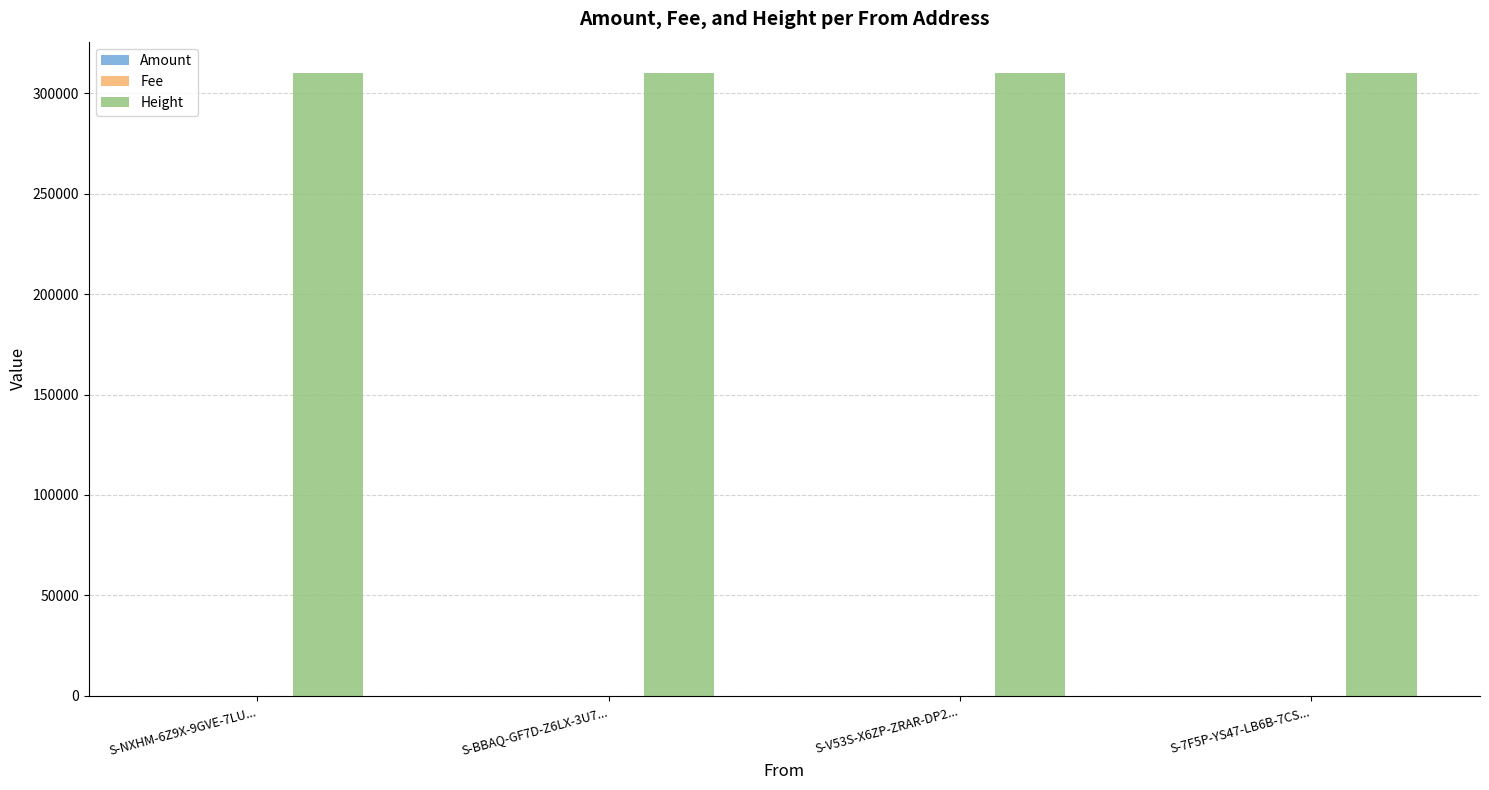

What is the sum of all Height values?

1240458